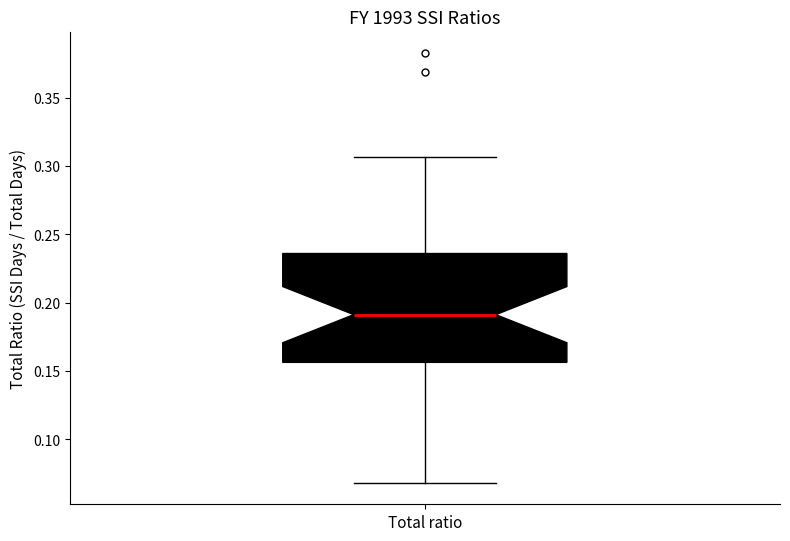

Where does the median line of the box for Total ratio sit on the y-axis? The values are not printed on the chart, so give them approximately, as read against the axis.

0.190